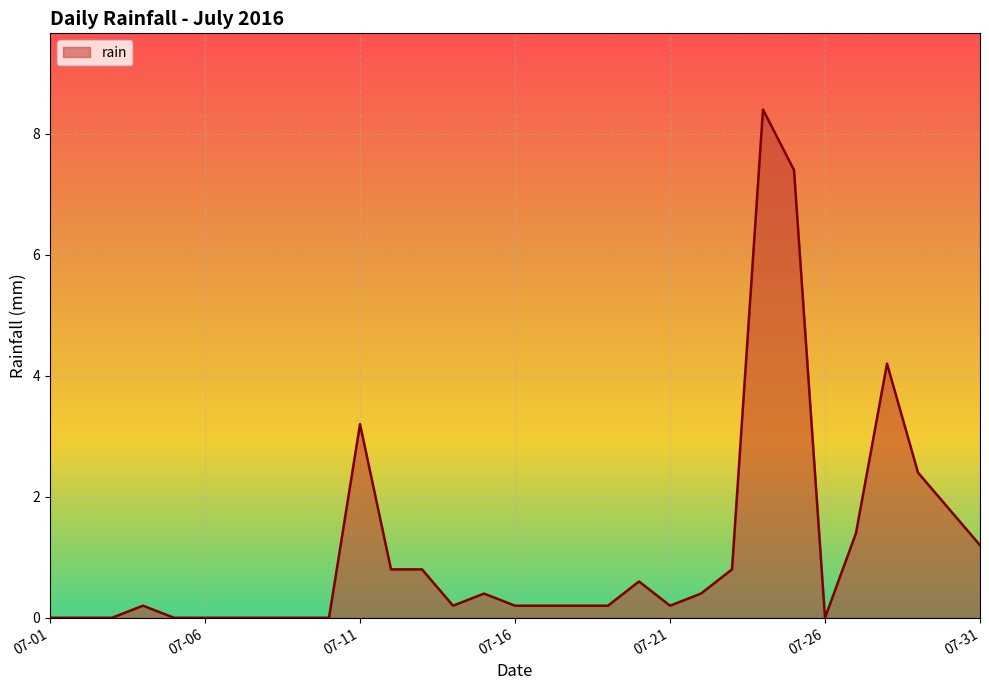

What is the maximum value shown in the chart?

8.4